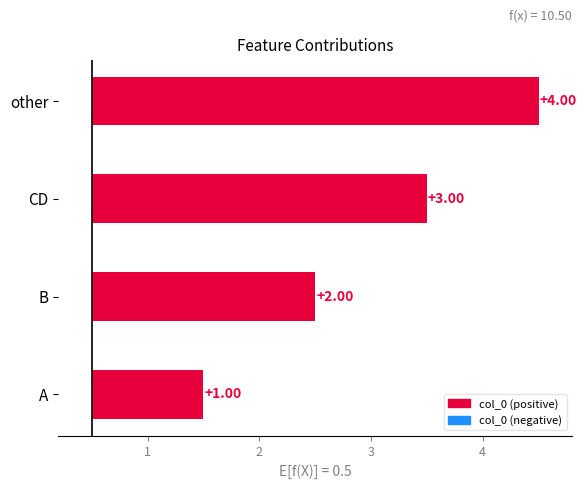

Count the number of categories in the chart.

4